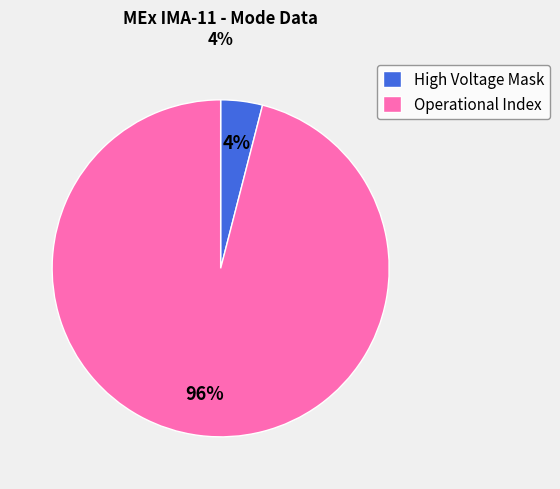

Is the sum of Operational Index and High Voltage Mask greater than half?

Yes